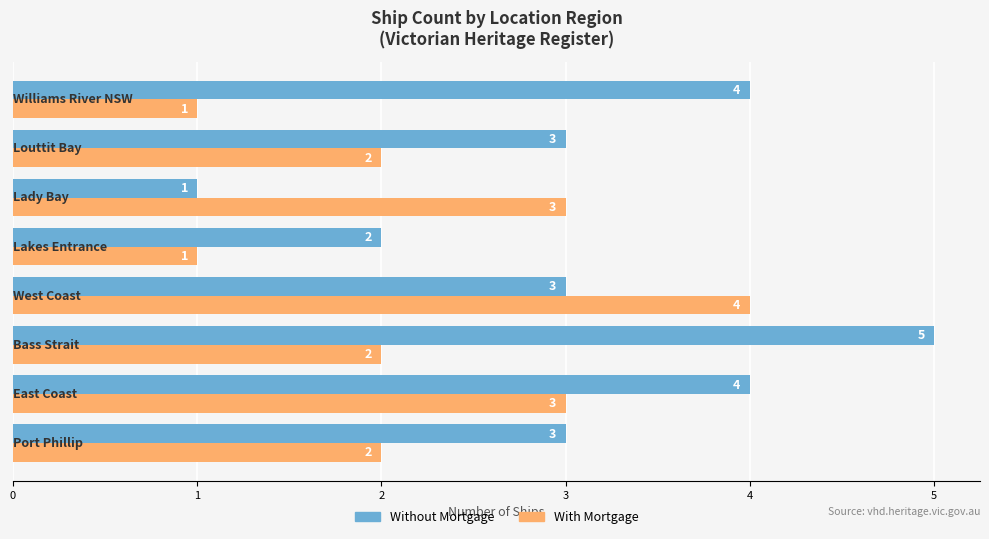

Which series has the largest range (max minus min)?

Without Mortgage